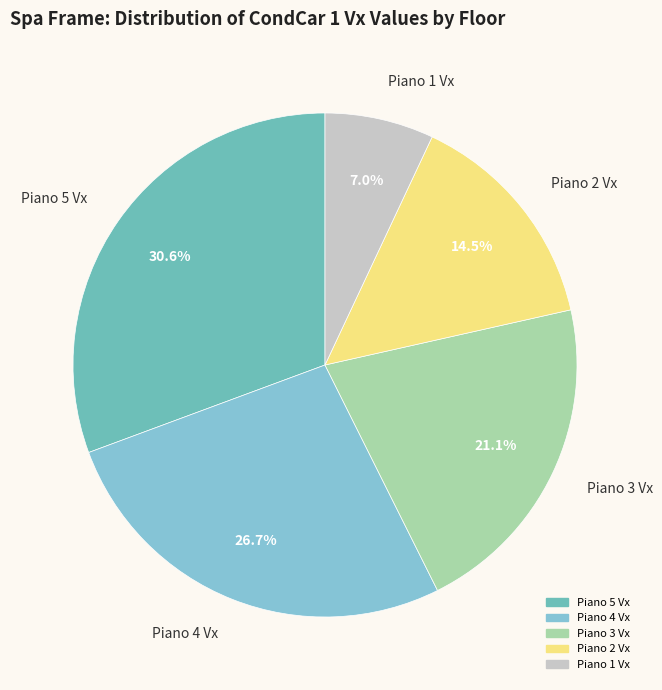

What percentage do Piano 1 Vx and Piano 3 Vx together represent?

28.1%